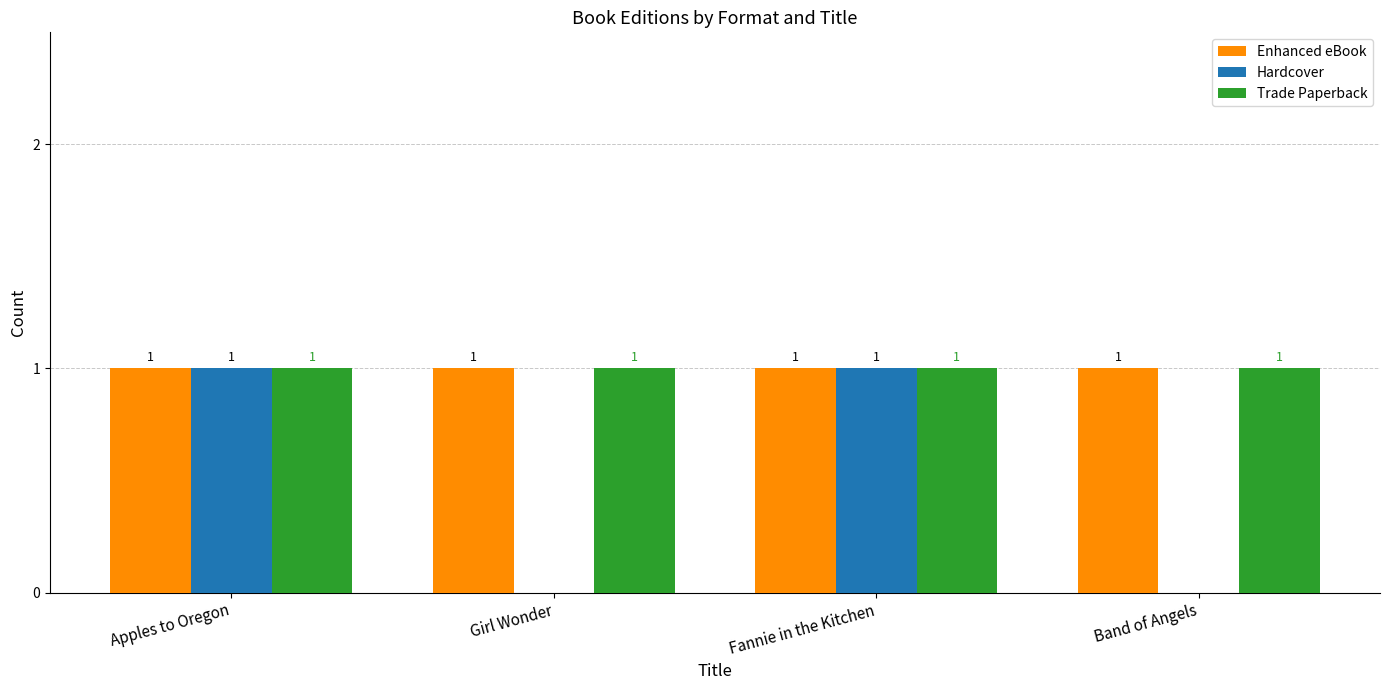

What is the sum of all Enhanced eBook values?

4